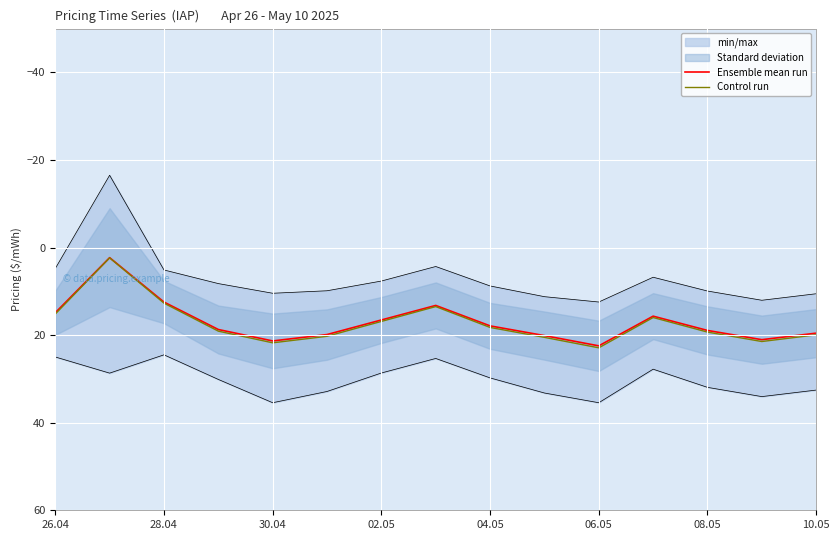

How many values in the Control run series are below 19?

7